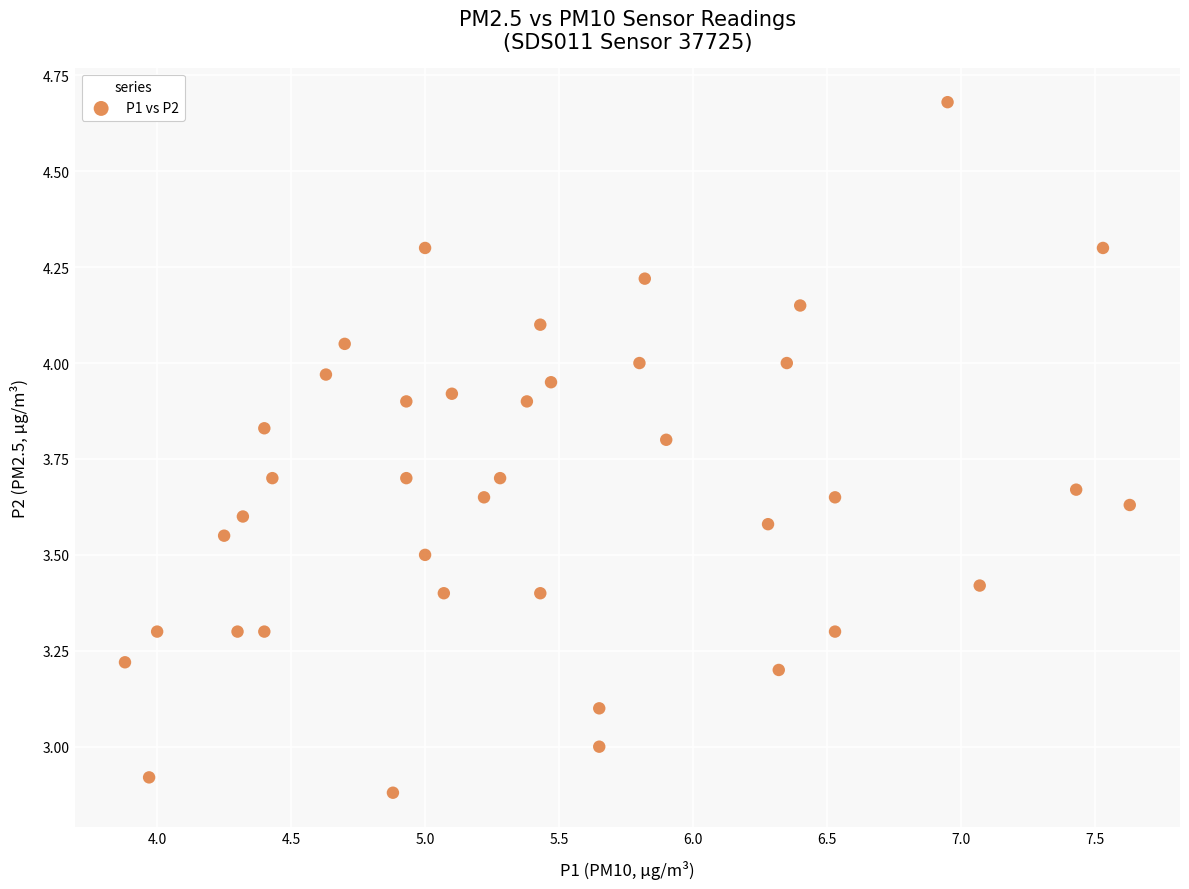

What is the range of Y values (max minus min)?

1.8